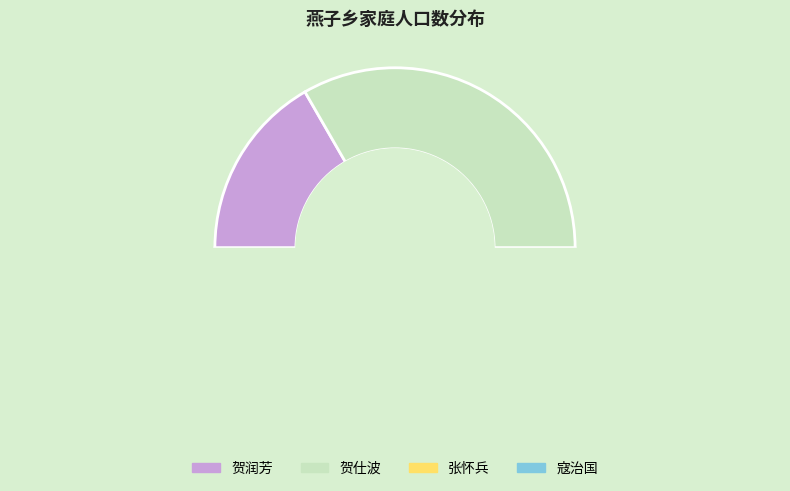

Approximately how many times larger is the value at 贺仕波 compared to 贺润芳?

2.0